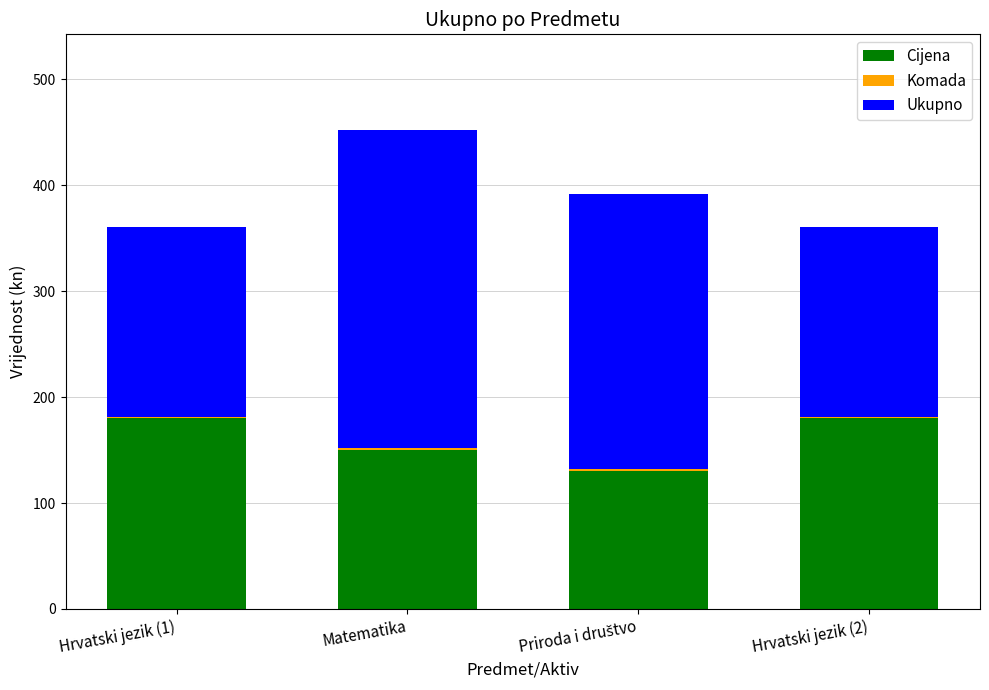

How many categories are shown in the chart?

4